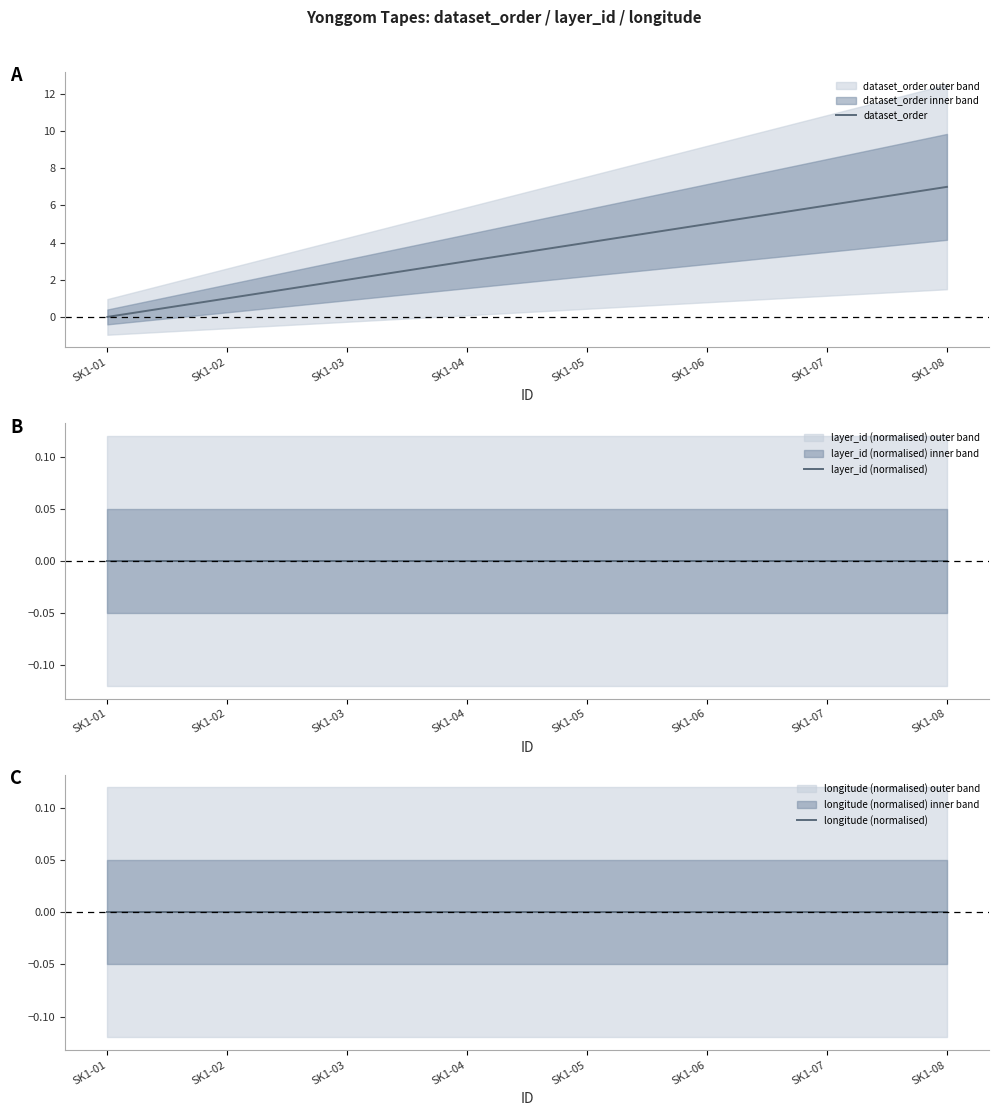

The value of longitude (normalised) at SK1-04 is 0. True or false?

True